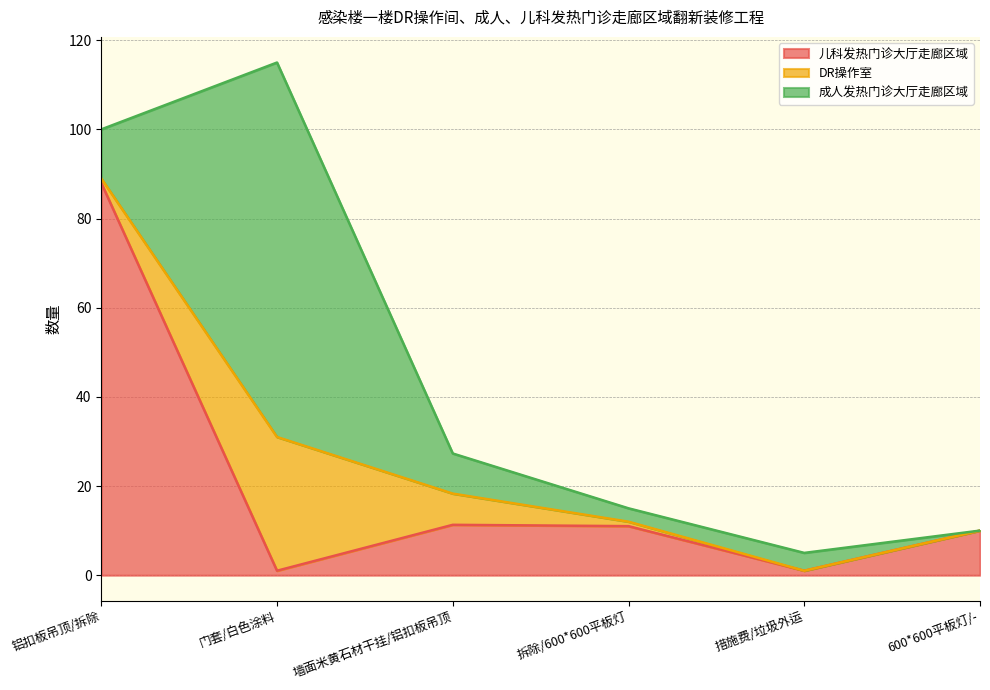

Which series changed the most between 拆除/600*600平板灯 and 600*600平板灯/-?

成人发热门诊大厅走廊区域